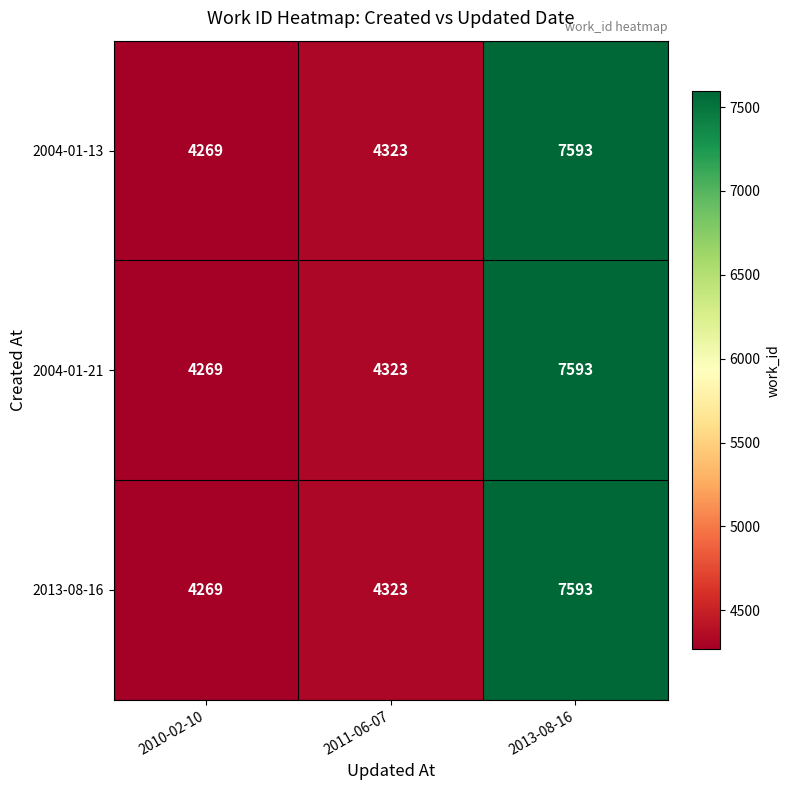

At which category is the sum across all series the highest?

2013-08-16